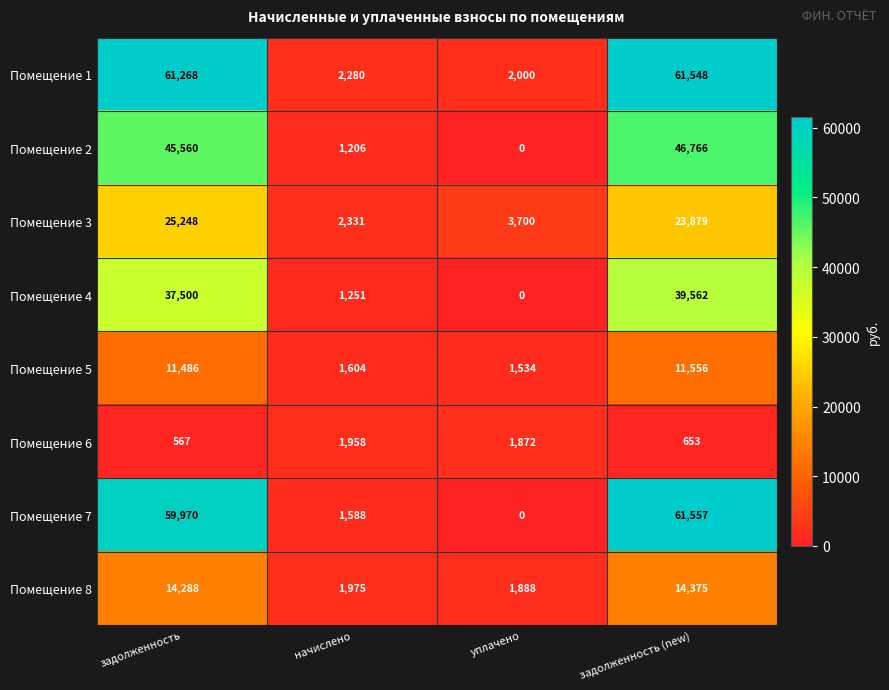

Which series has the widest spread of values?

Помещение 7